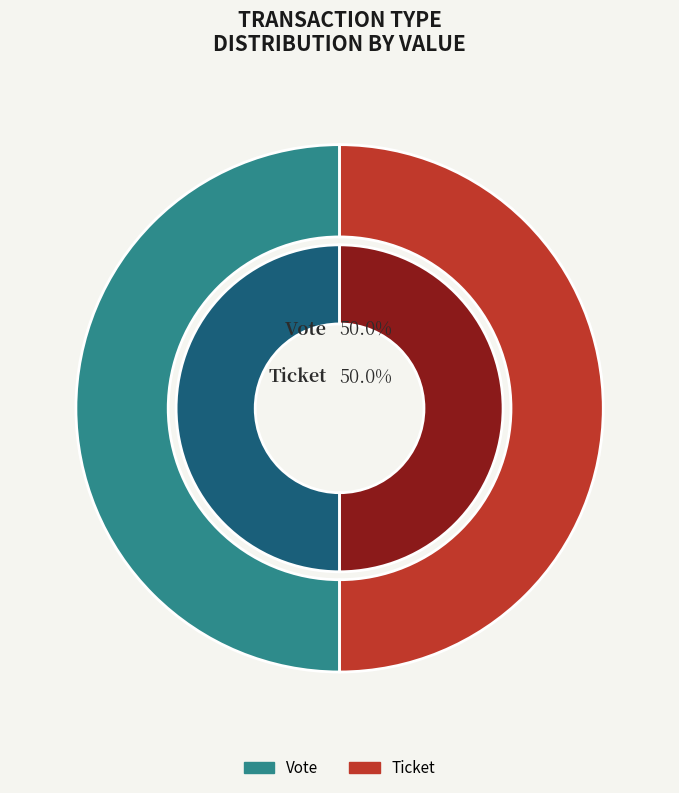

Does Ticket account for over 50% of the chart?

No